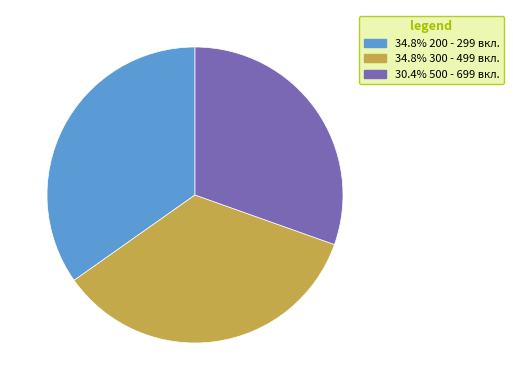

Is there a majority slice in this chart?

No